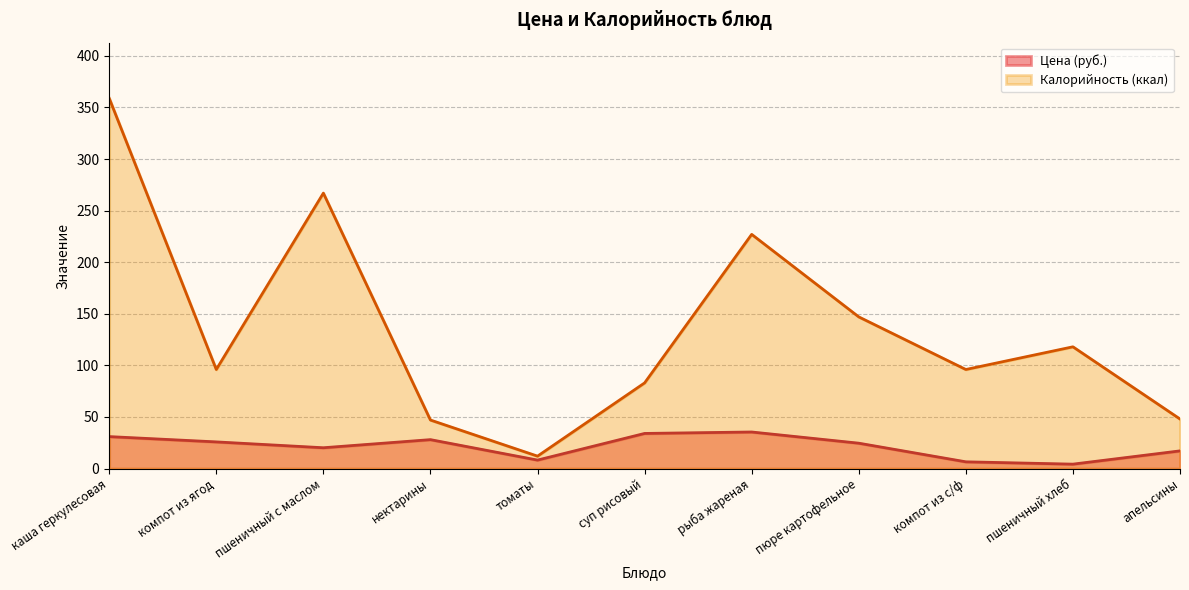

Is it true that Цена equals 20.1 at пшеничный с маслом?

True